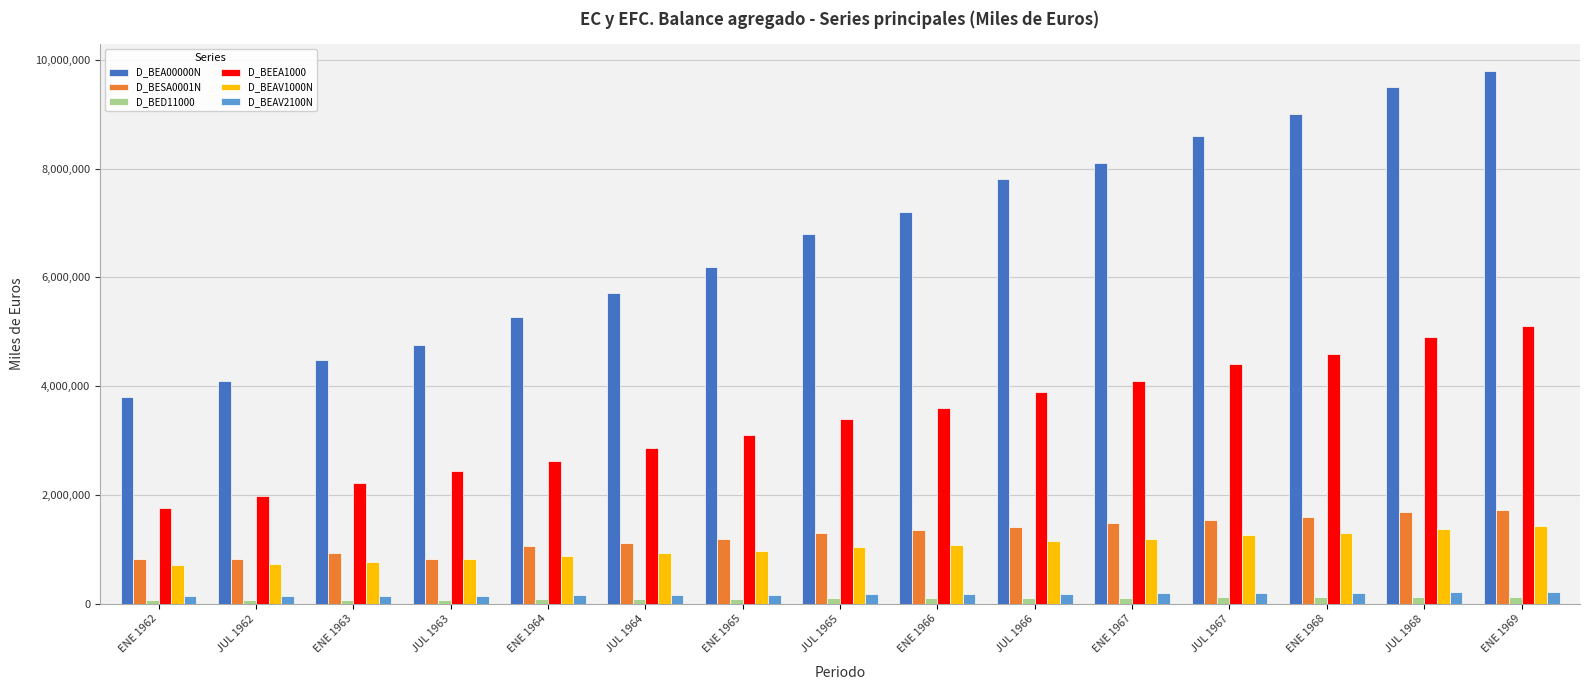

Does the chart contain stacked bars?

No